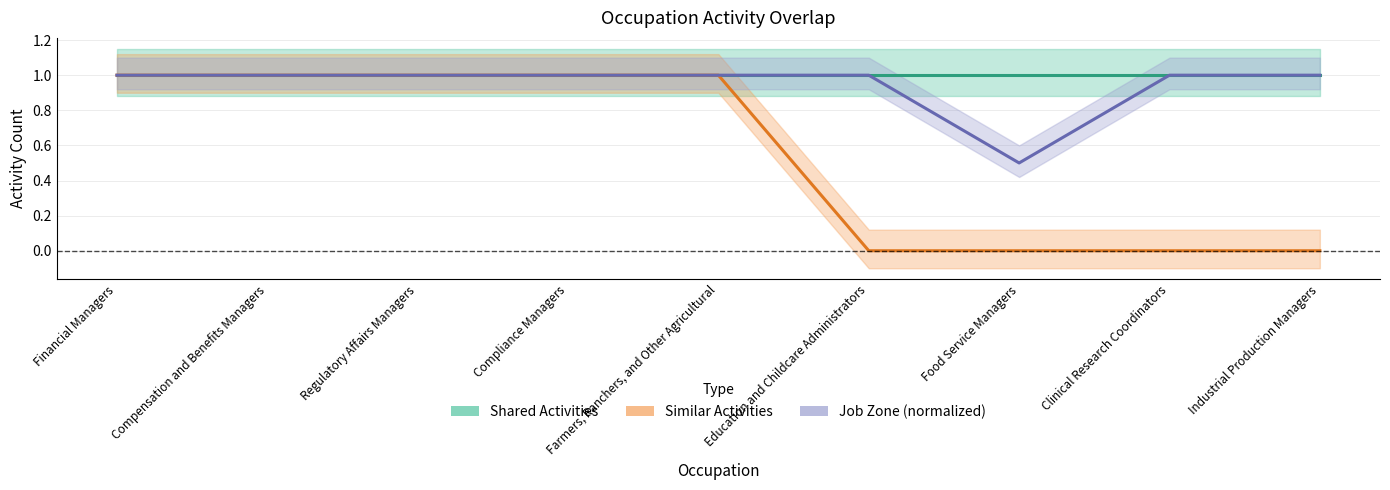

Does the chart have visible grid lines?

Yes